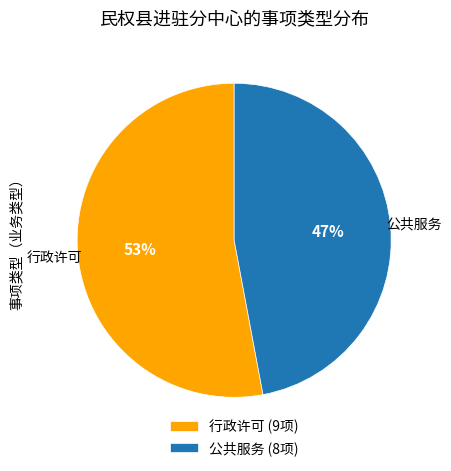

Does any single category account for the majority?

Yes